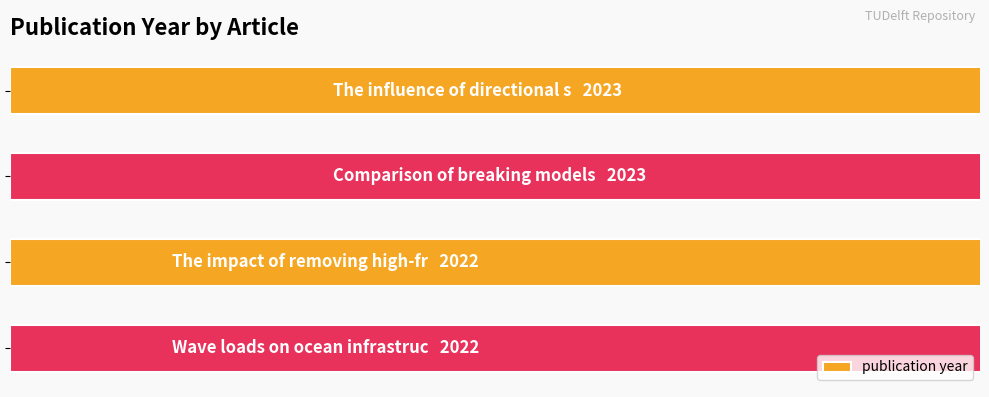

How many bars are there in total?

4